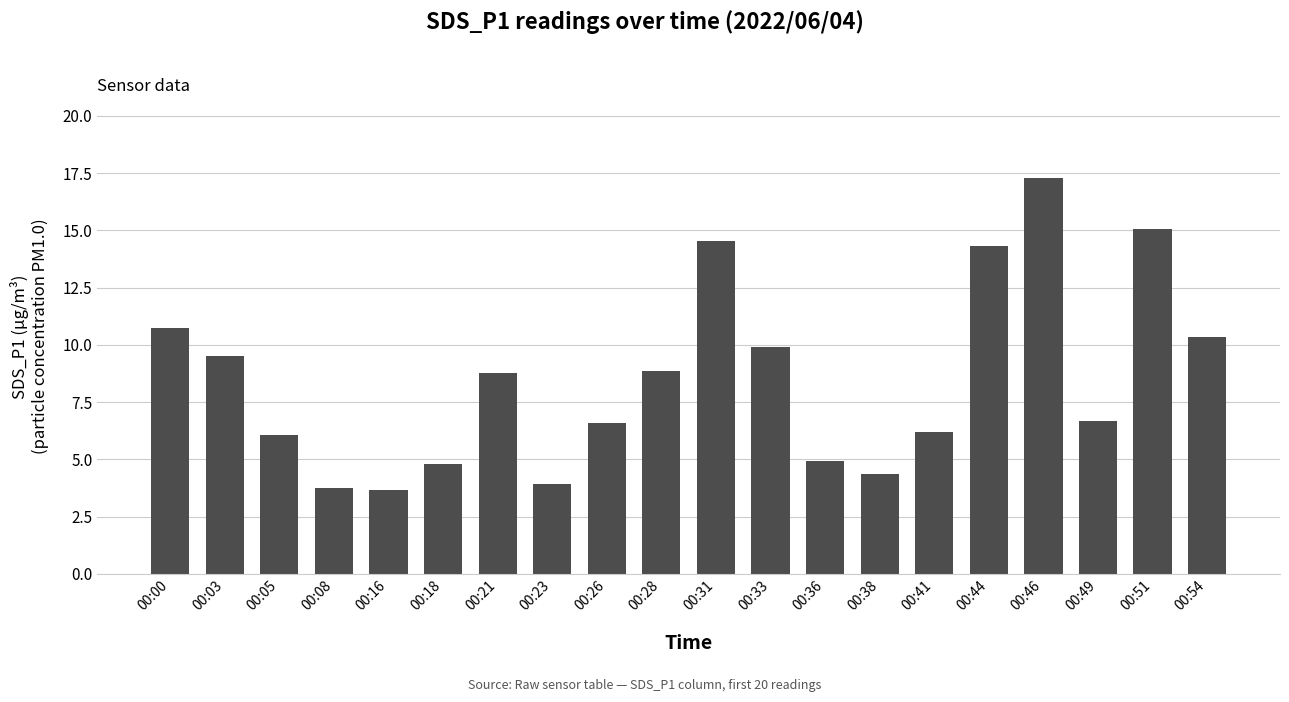

The chart shows a value of 14.8 at 00:33. True or false?

False